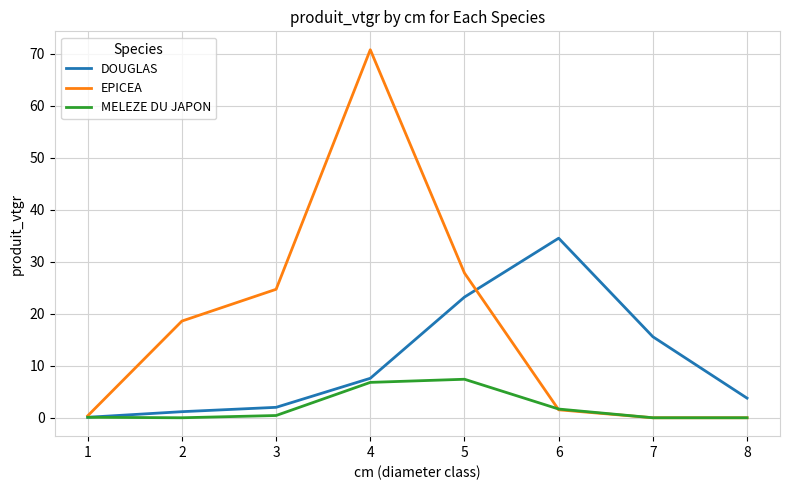

What is the greatest value displayed?

70.8